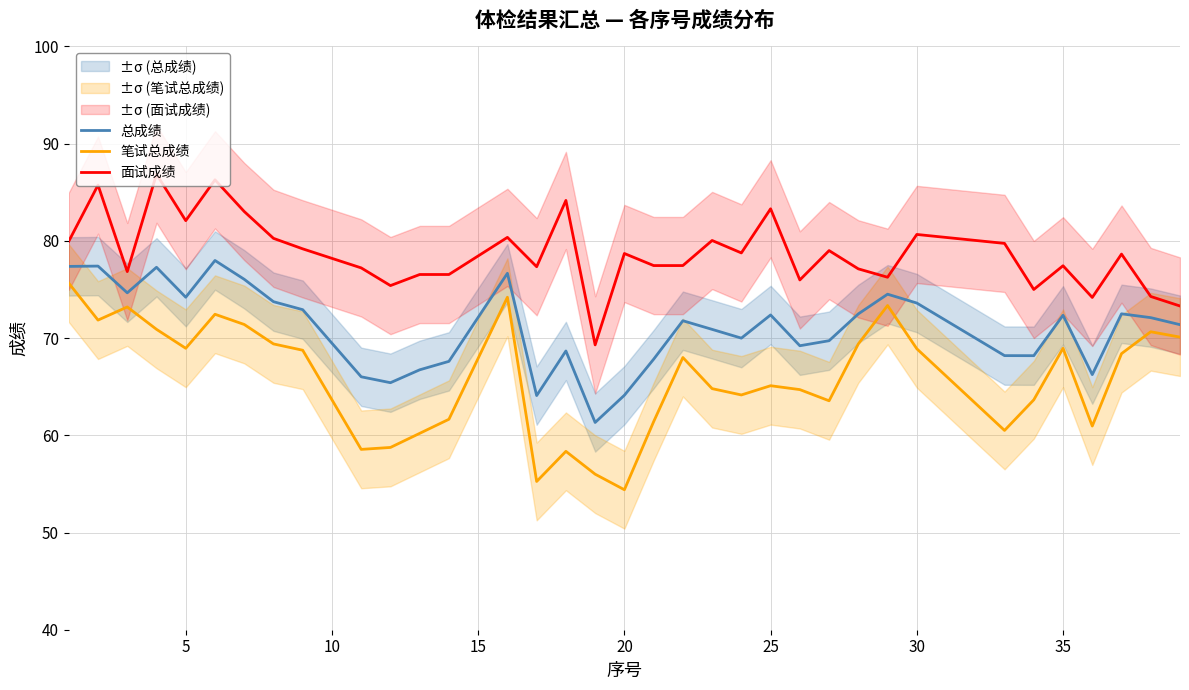

True or false: 笔试总成绩 and 面试成绩 intersect in this chart.

False